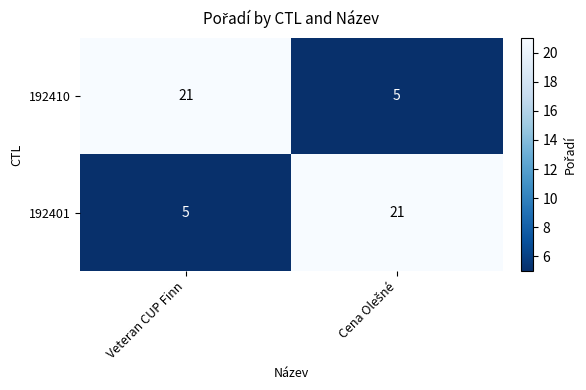

At Veteran CUP Finn, list the series in order from largest to smallest.

192410, 192401